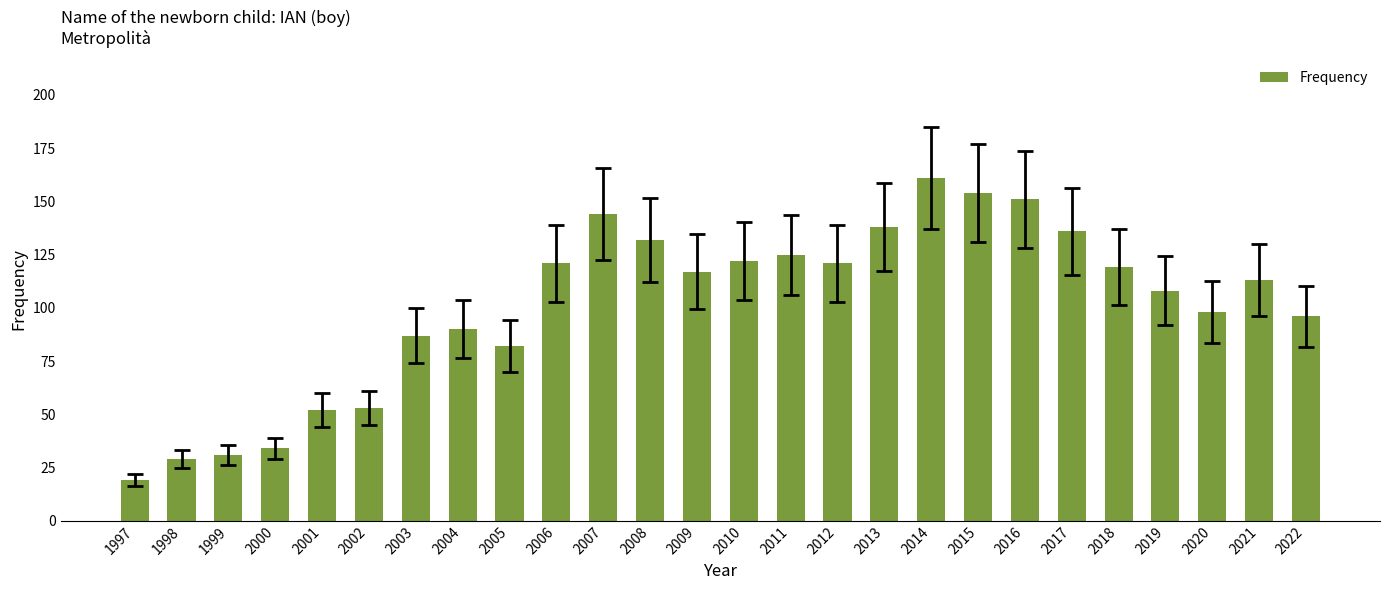

What is the difference between the second highest and second lowest values?

125